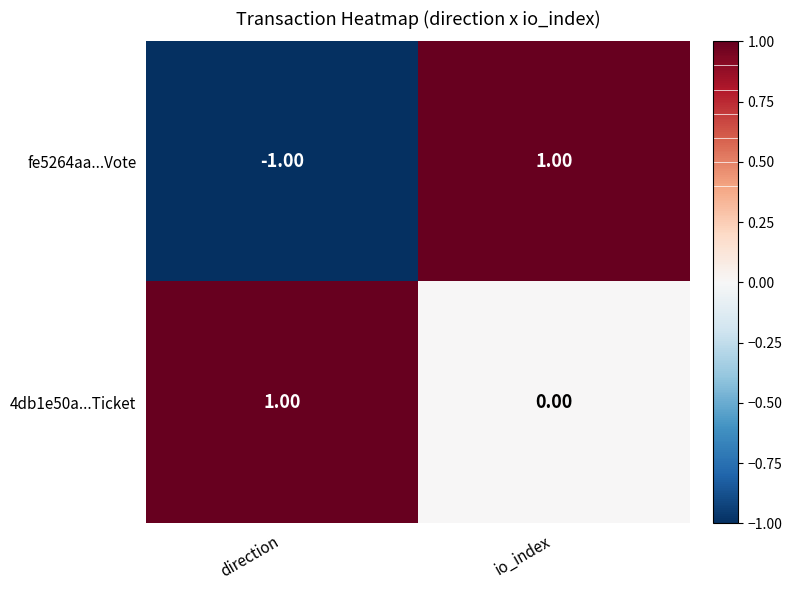

What is the minimum value shown in the chart?

-1